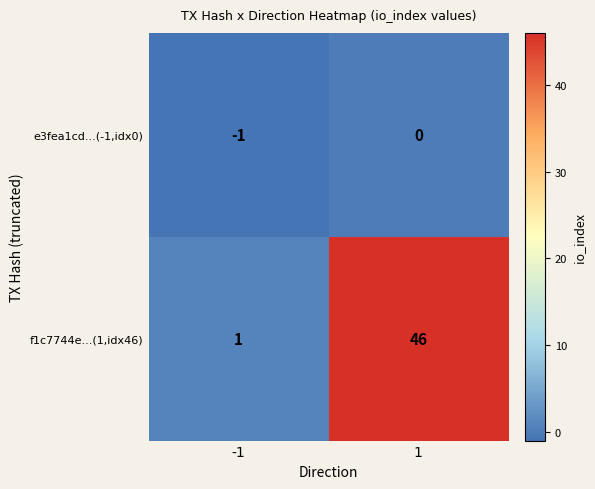

List the series in order of their peak value, highest first.

f1c7744e...(1,idx46), e3fea1cd...(-1,idx0)